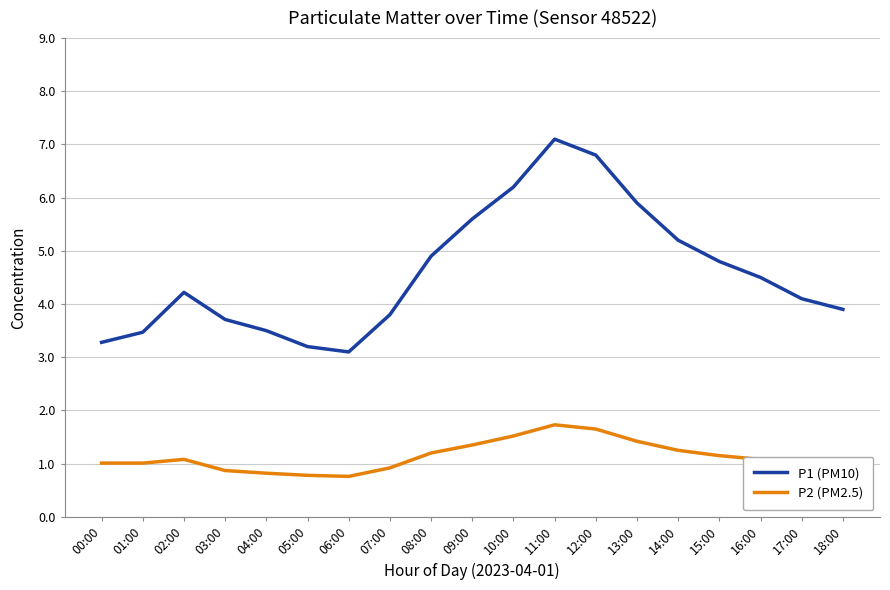

Which series changed the most between 08:00 and 17:00?

P1 (PM10)